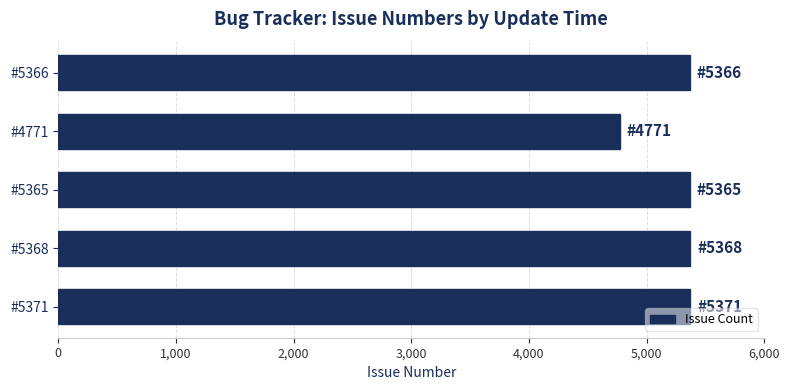

How many series are shown in this chart?

1